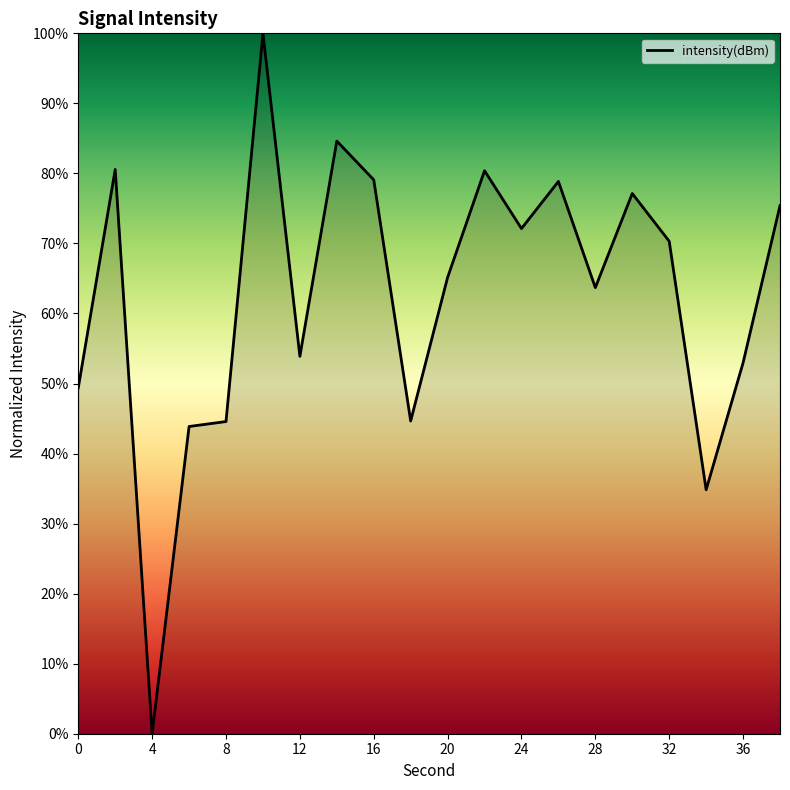

What is the maximum value shown in the chart?

100.0